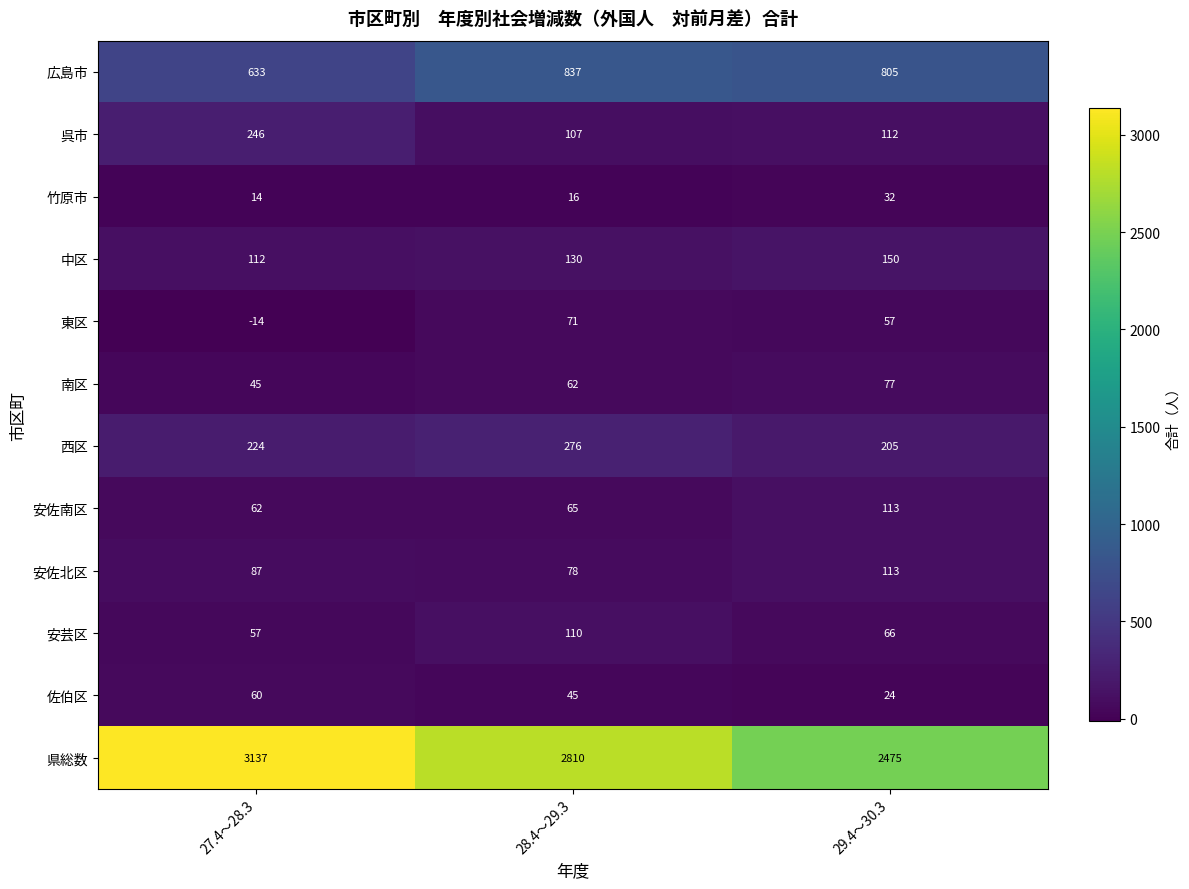

Between 28.4～29.3 and 29.4～30.3, which series saw the biggest shift?

県総数